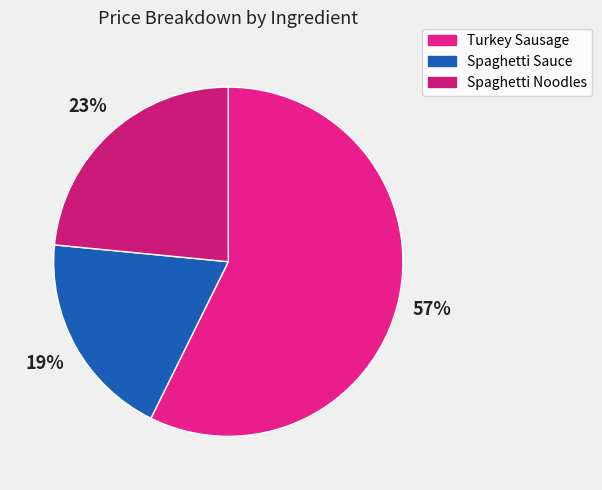

Is it true that Spaghetti Sauce is 34% of the pie?

False